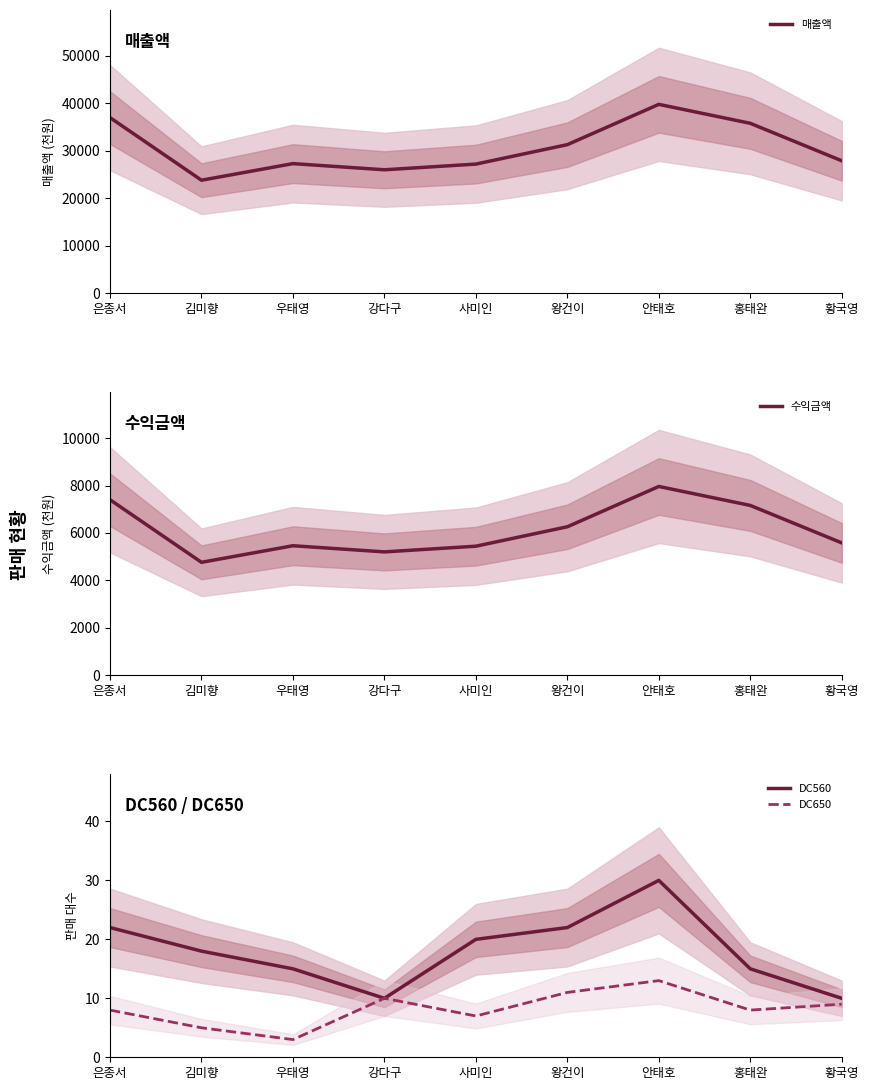

Is the value of DC650 at 김미향 greater than the value of DC560 at 안태호?

No